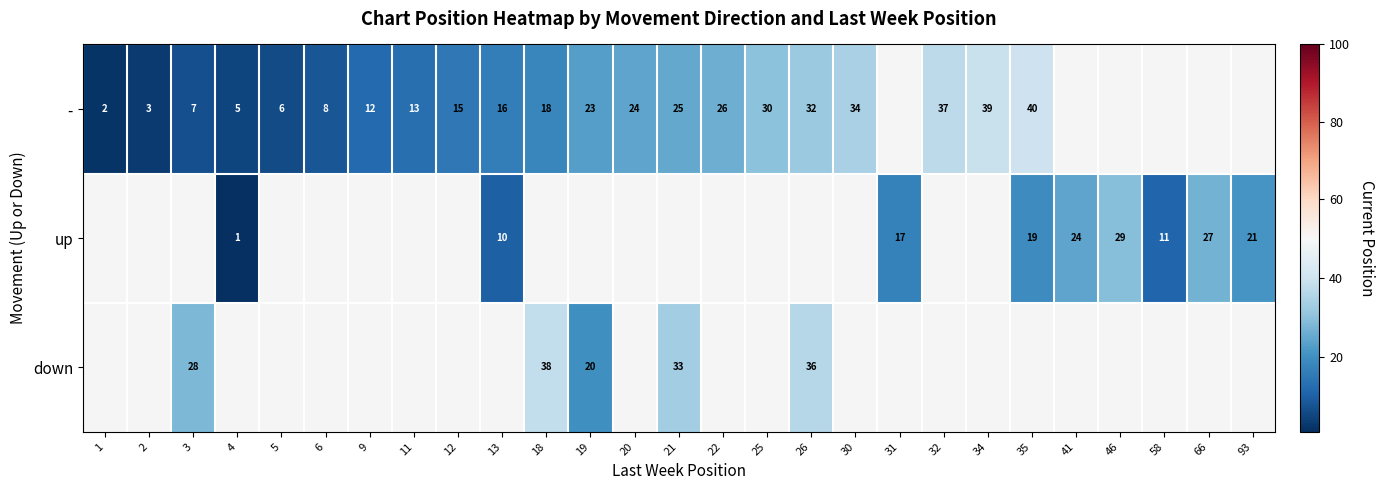

The down series shows 33 at 21. True or false?

True